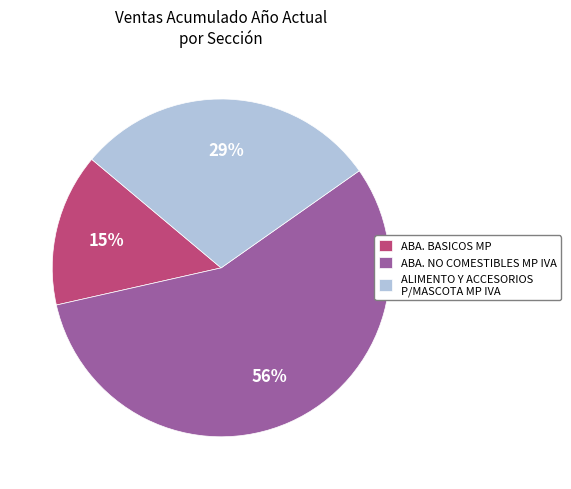

To the nearest percent, what is the combined percentage of ABA. NO COMESTIBLES MP IVA and ALIMENTO Y ACCESORIOS P/MASCOTA MP IVA?

85%